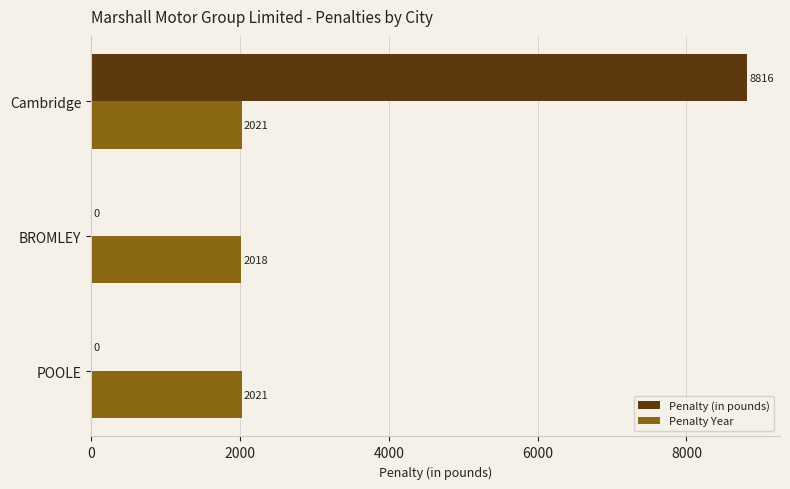

What is the sum of the Penalty Year values at Cambridge and BROMLEY?

4039